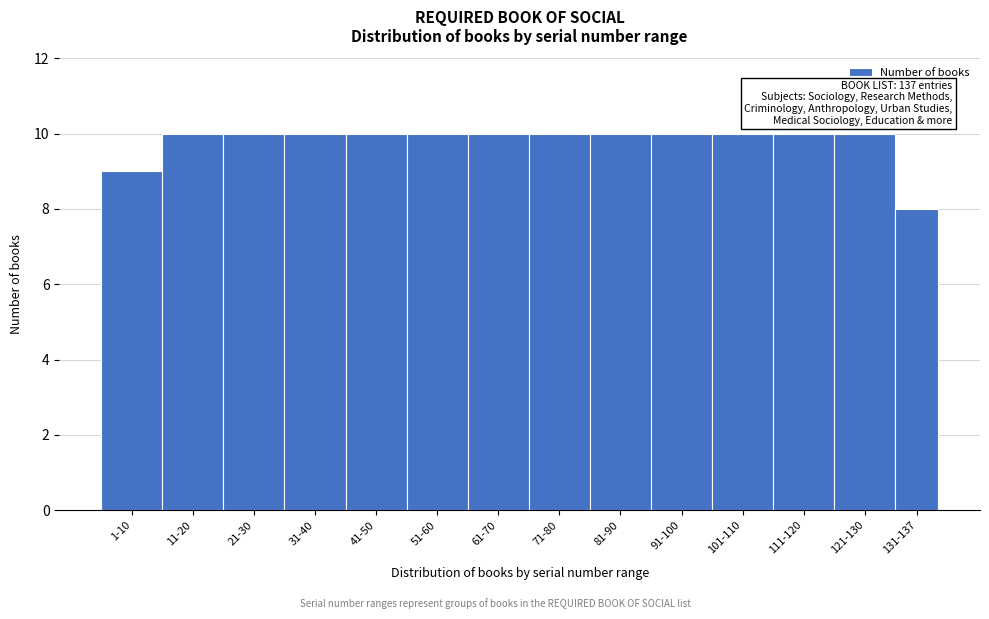

Reading right to left, list all the values displayed in this chart.

131-137=8	121-130=10	111-120=10	101-110=10	91-100=10	81-90=10	71-80=10	61-70=10	51-60=10	41-50=10	31-40=10	21-30=10	11-20=10	1-10=9